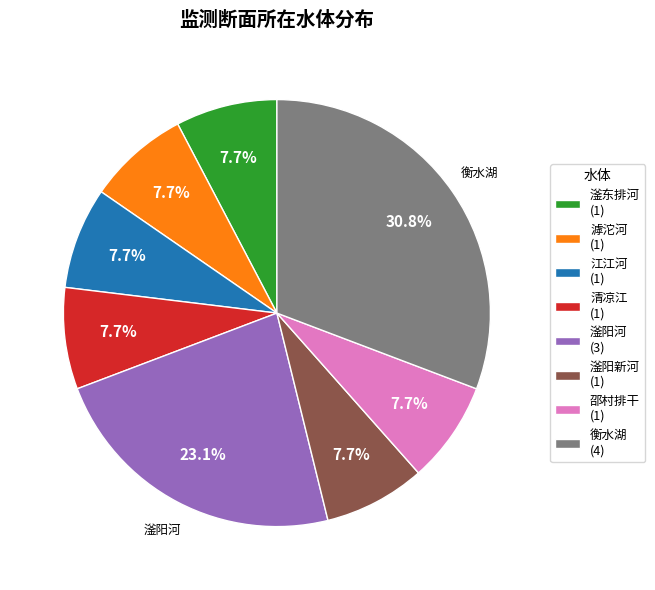

Does any single category account for the majority?

No